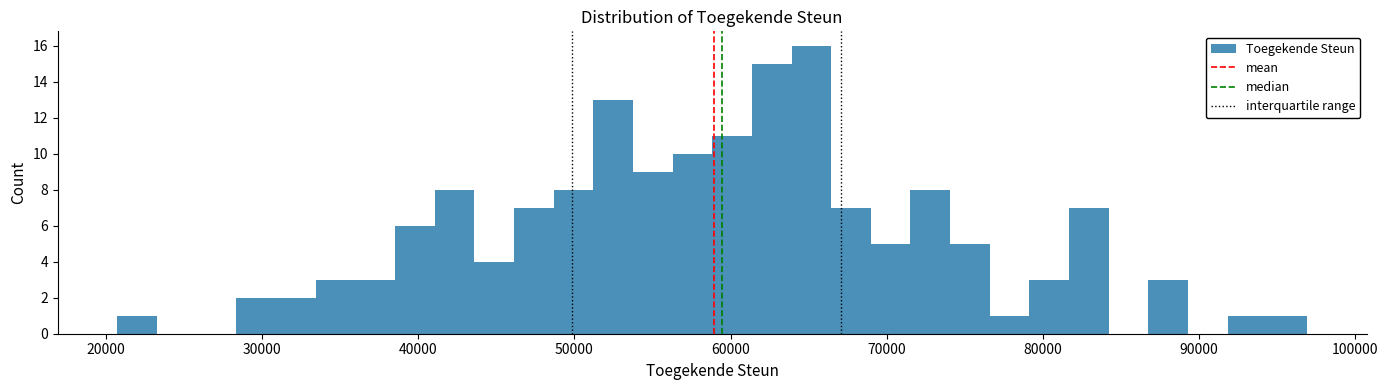

Read against the x-axis, roughly where is the centre of the tallest bar?

65000